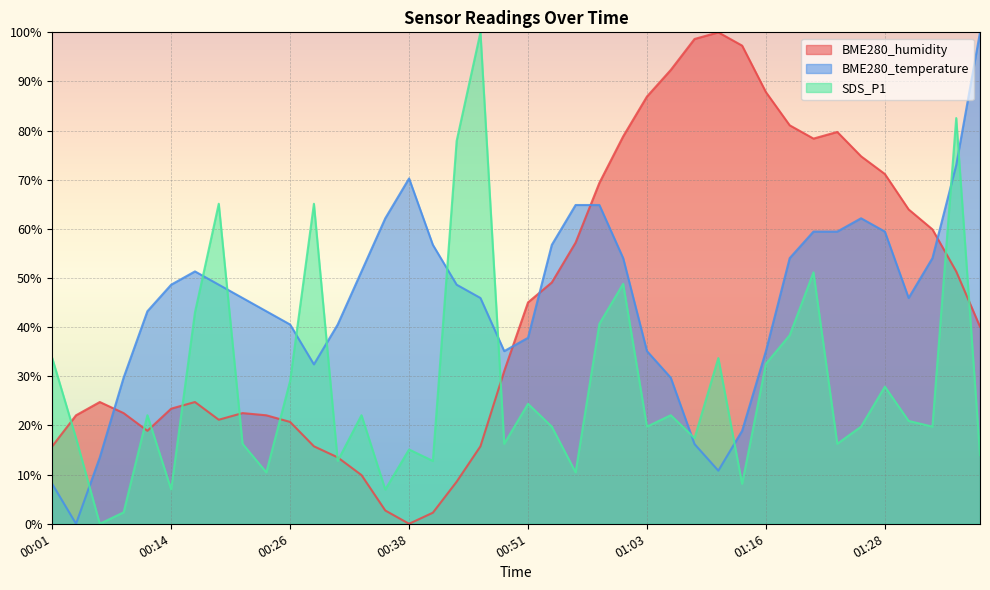

Between which two adjacent categories do BME280_temperature and SDS_P1 first intersect?

00:04 and 00:06